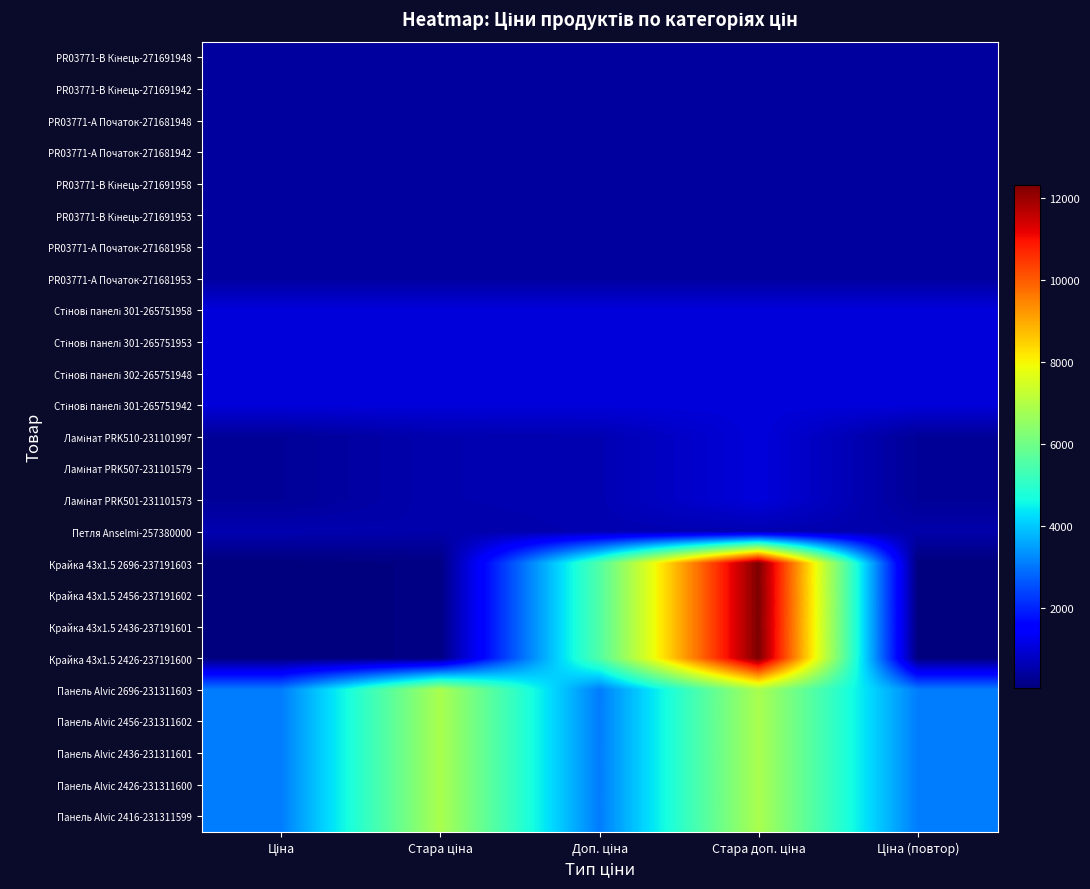

At which category is the sum across all series the highest?

Стара доп. ціна